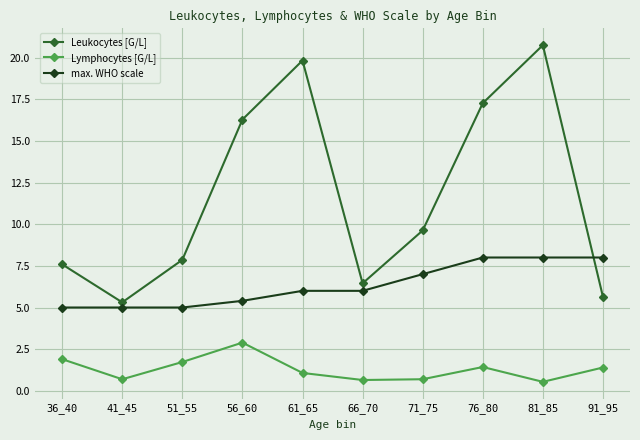

What is the lowest value of the Lymphocytes [G/L] series?

0.5